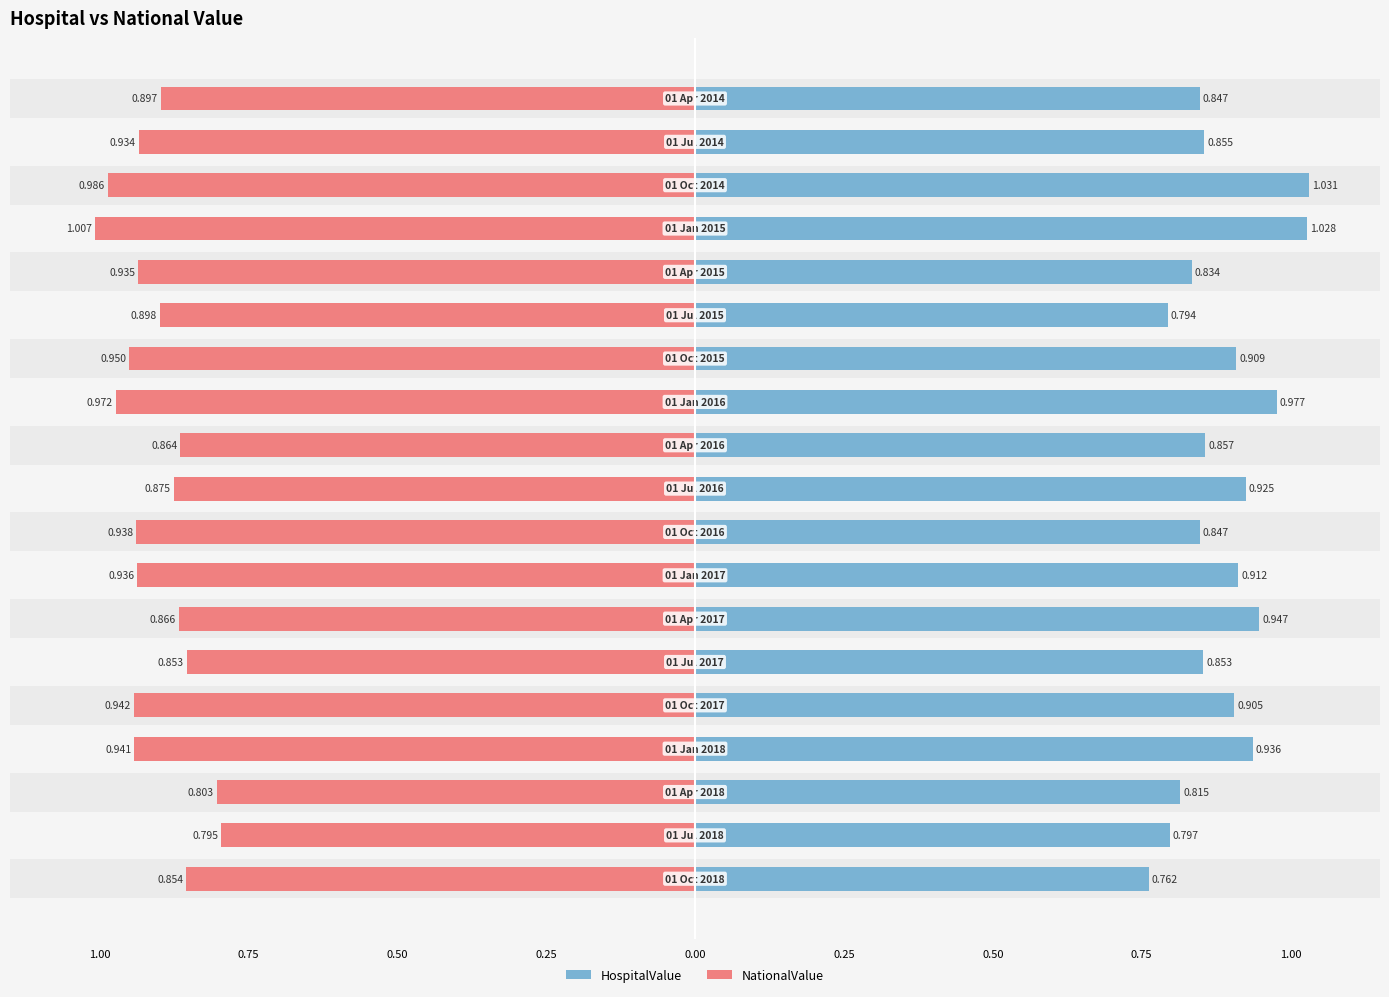

What is the difference between the maximum and minimum values in the HospitalValue series?

0.3